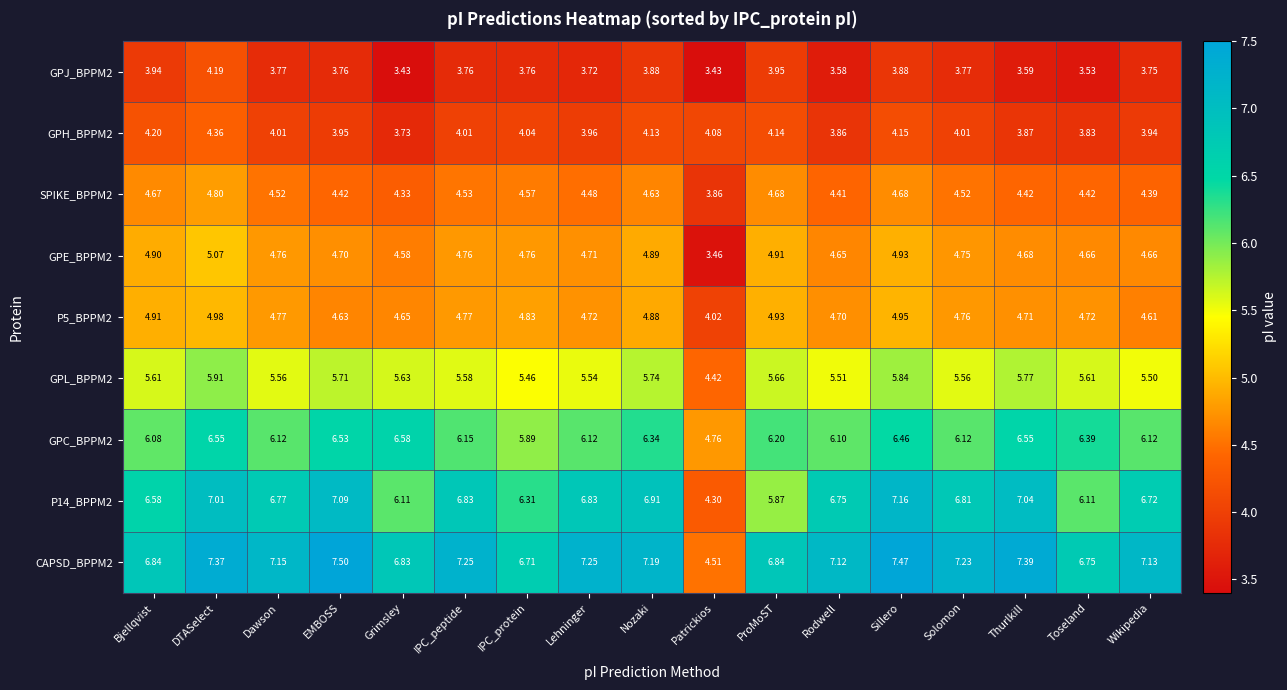

Which series has the widest spread of values?

CAPSD_BPPM2